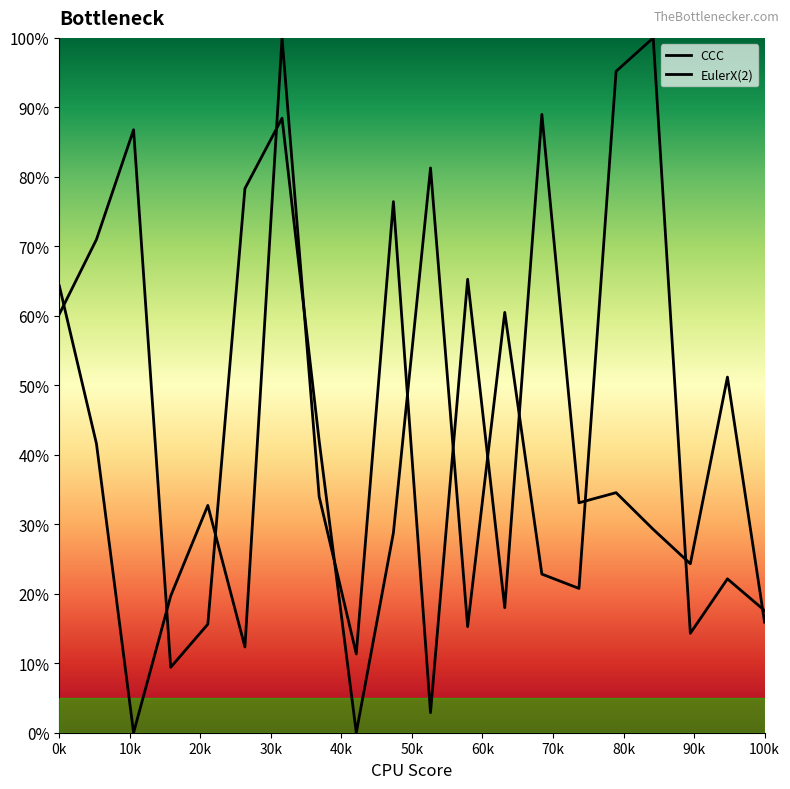

How many interior local valleys does the EulerX(2) series have?

5